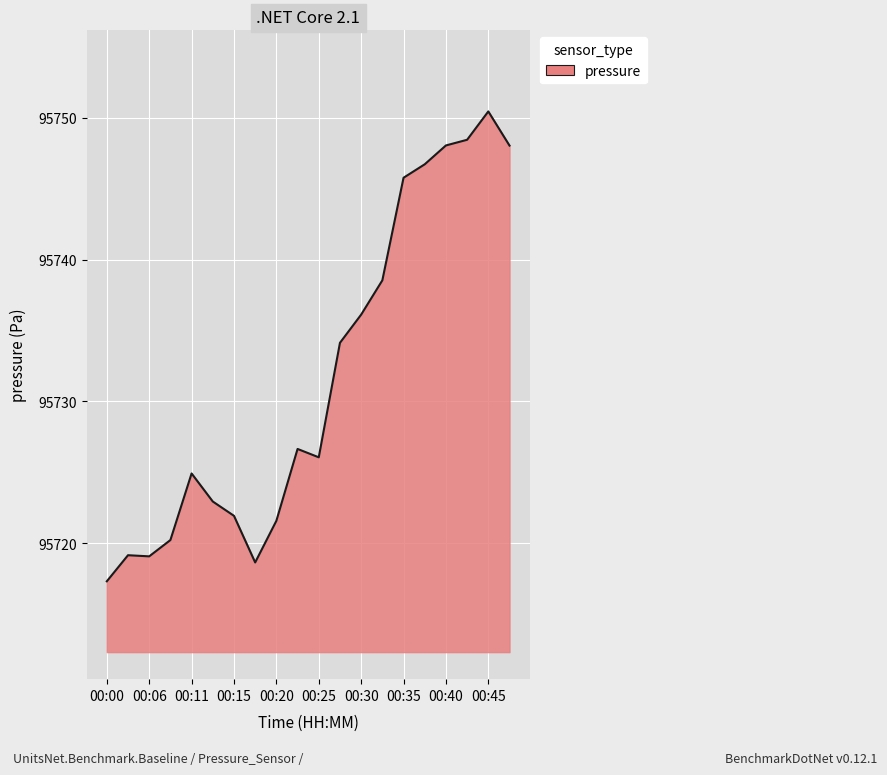

Reading left to right, transcribe all the data shown in this chart.

95717.3	95719.1	95719.1	95720.2	95724.9	95722.9	95721.9	95718.6	95721.6	95726.6	95726.1	95734.1	95736.1	95738.5	95745.8	95746.7	95748.1	95748.5	95750.5	95748.1